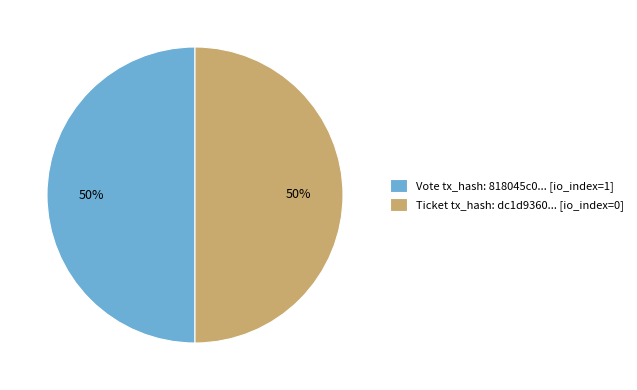

Count the number of slices in the pie.

2